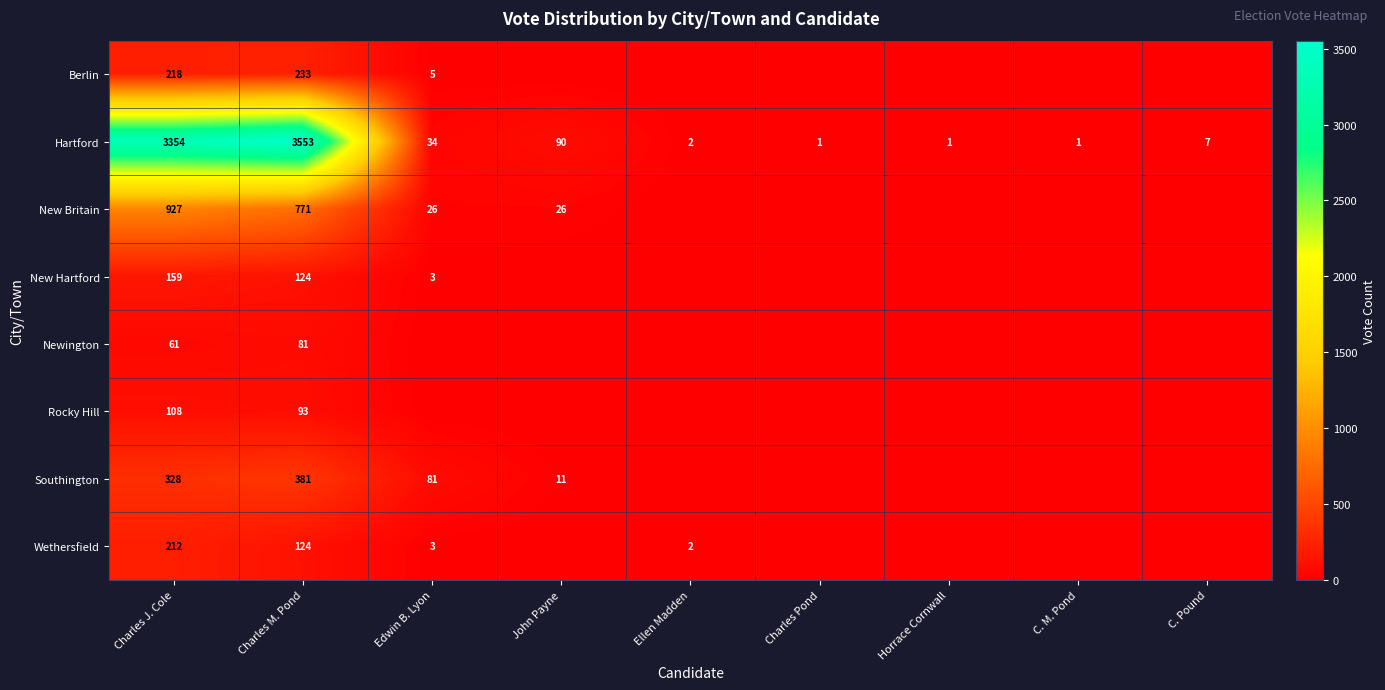

Where is Hartford nearest to the value 1777?

Charles J. Cole